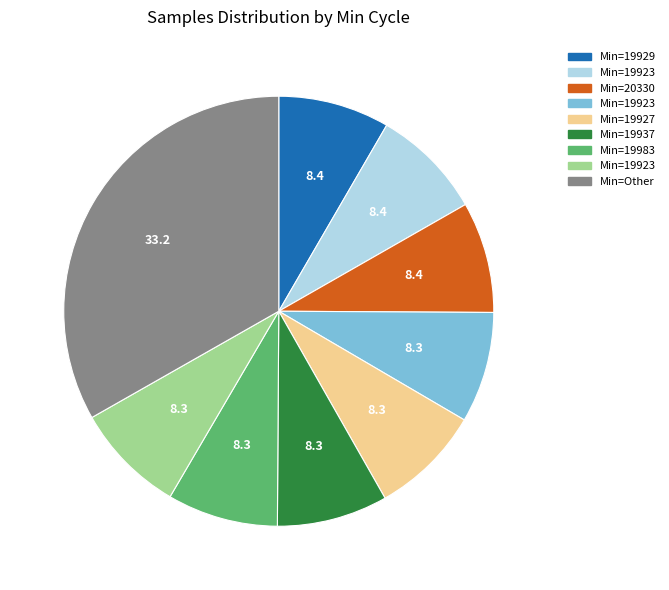

Does any single category account for the majority?

No